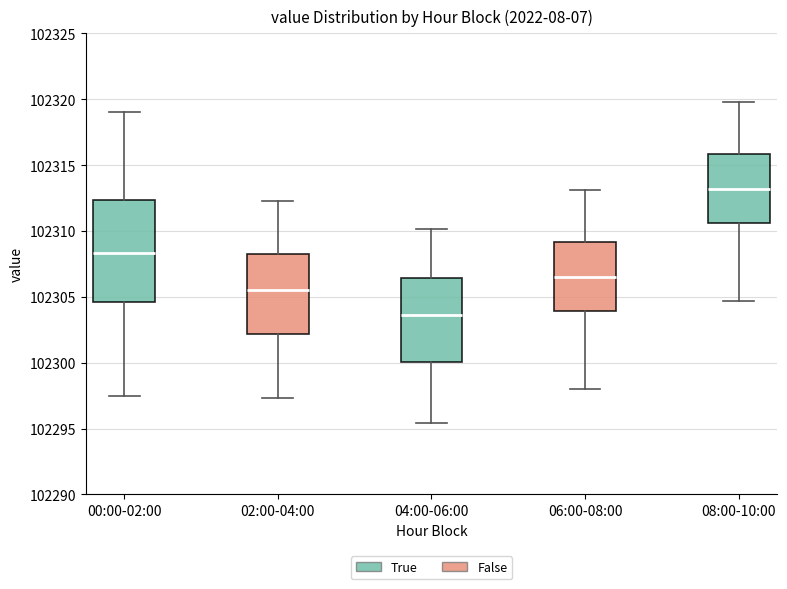

Reading left to right, transcribe this box plot: for each box, give where its median line is, the range the box spans, and where its two whiskers end, as read against the y-axis. The values are not printed on the chart, so give them approximately, as read against the axis.

00:00-02:00: median 102308.5, box 102304.5 to 102312.5, whiskers 102297.5 to 102319.0
02:00-04:00: median 102305.5, box 102302.0 to 102308.5, whiskers 102297.5 to 102312.5
04:00-06:00: median 102303.5, box 102300.0 to 102306.5, whiskers 102295.5 to 102310.0
06:00-08:00: median 102306.5, box 102304.0 to 102309.0, whiskers 102298.0 to 102313.0
08:00-10:00: median 102313.0, box 102310.5 to 102316.0, whiskers 102304.5 to 102320.0